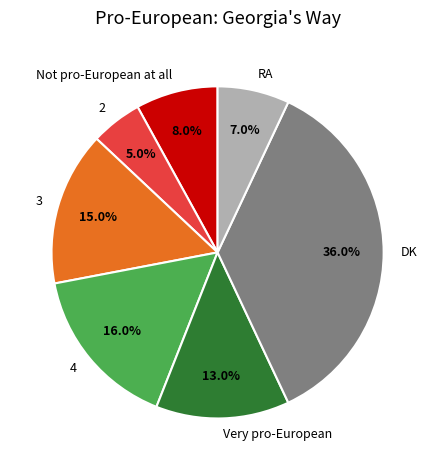

Approximately how many times larger is the value at 2 compared to DK?

0.1